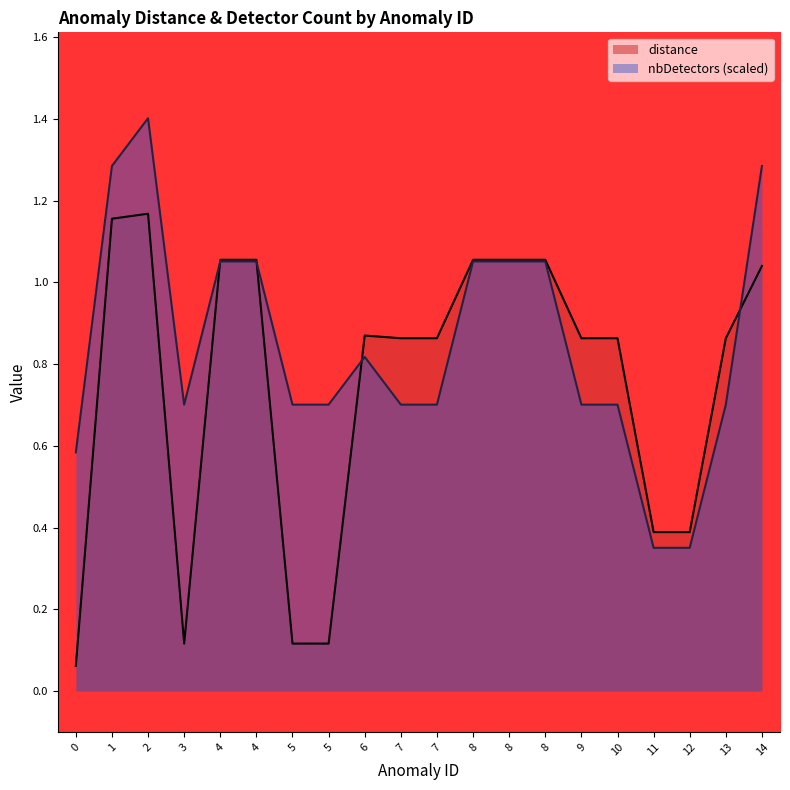

What is the difference between the second highest and minimum values in the distance series?

1.1